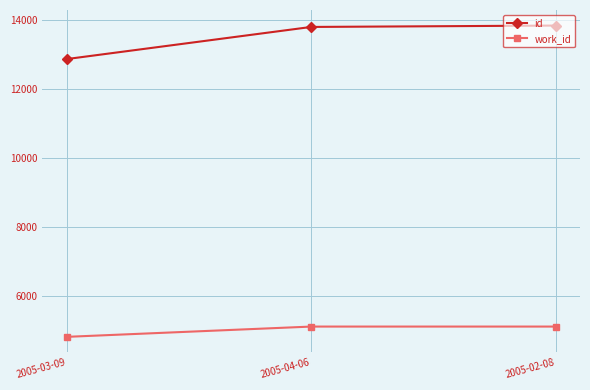

Is it true that id equals 13833 at 2005-02-08?

True